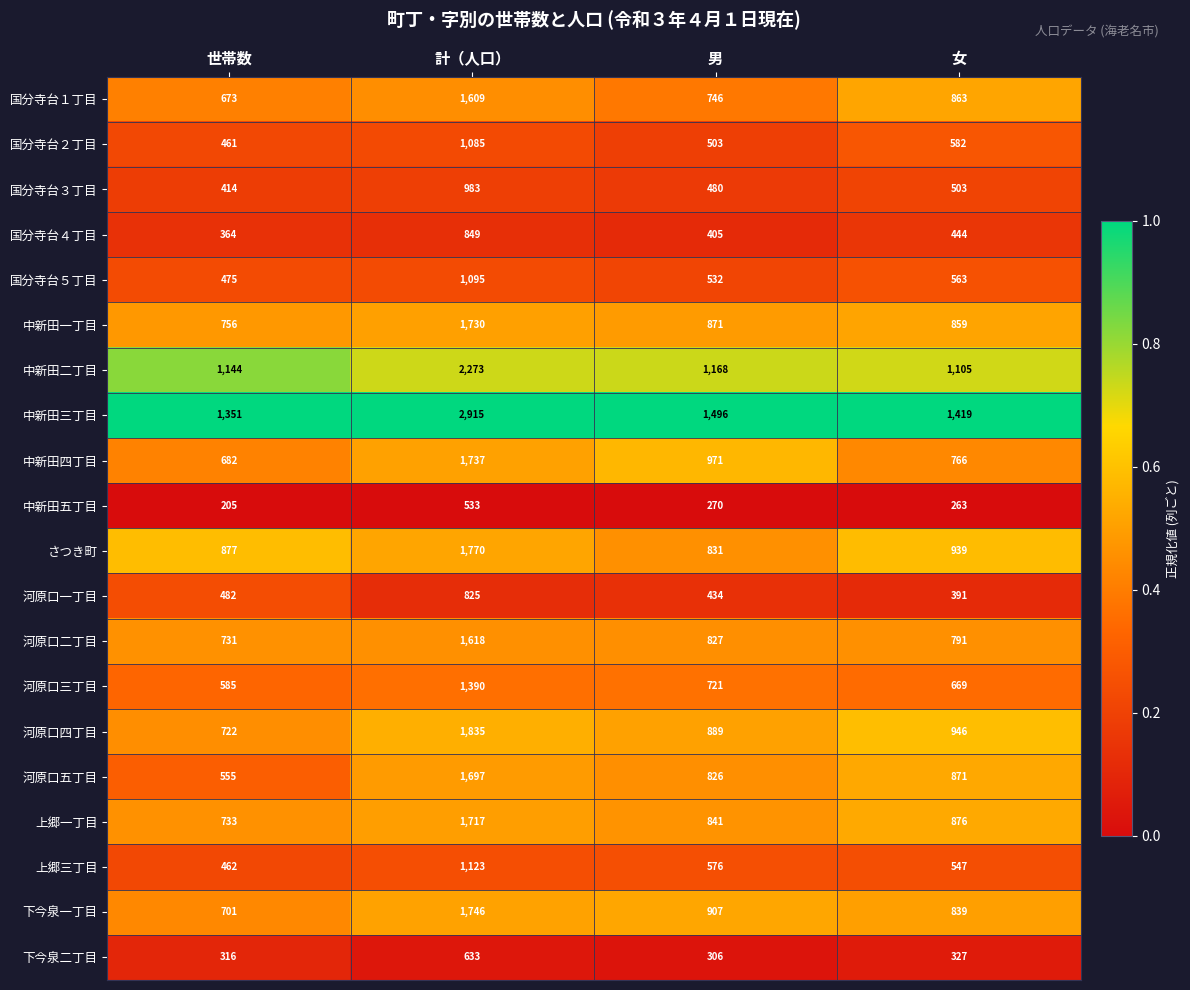

What is the spread (max minus min) of values at 計（人口）?

2382